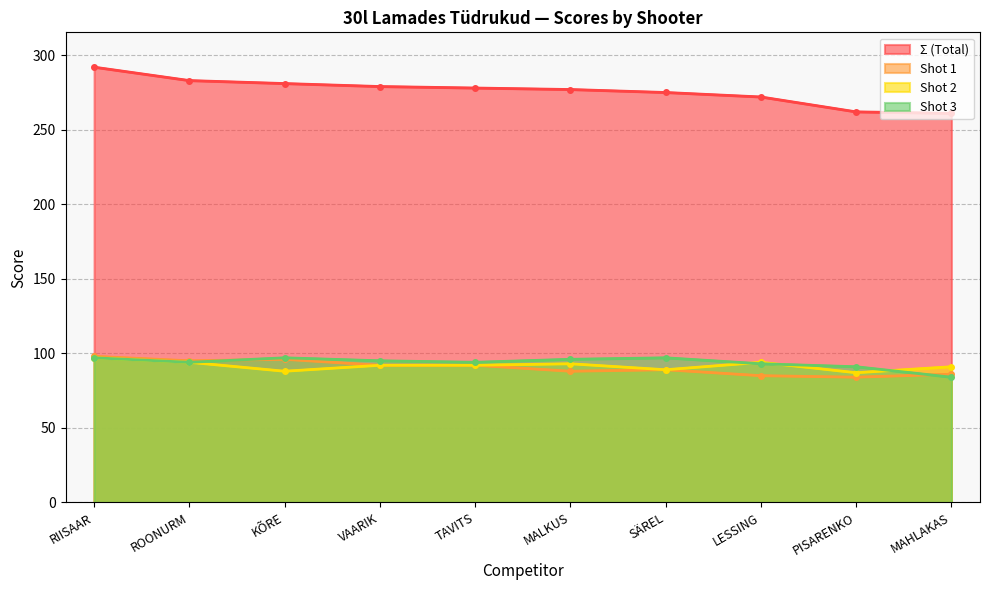

How many distinct data groups are displayed?

4